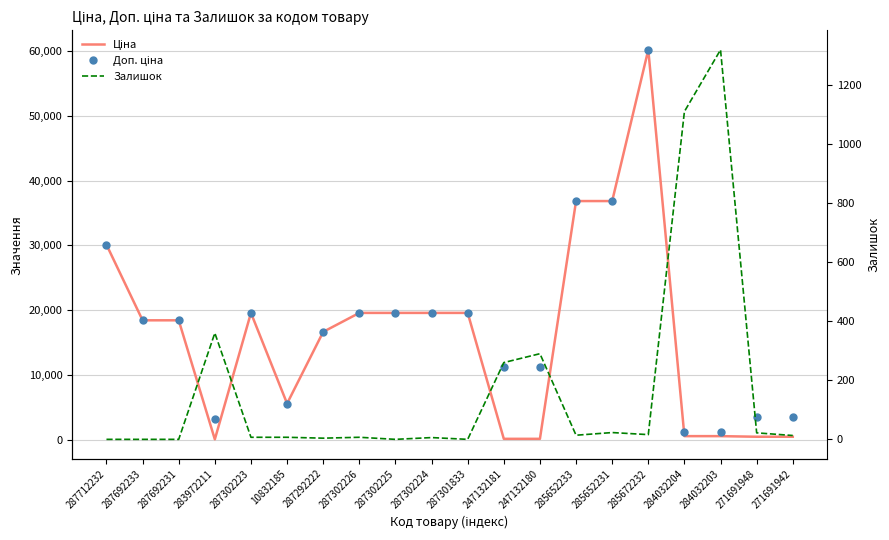

List the series in order of their peak value, highest first.

Ціна, Доп. ціна, Залишок